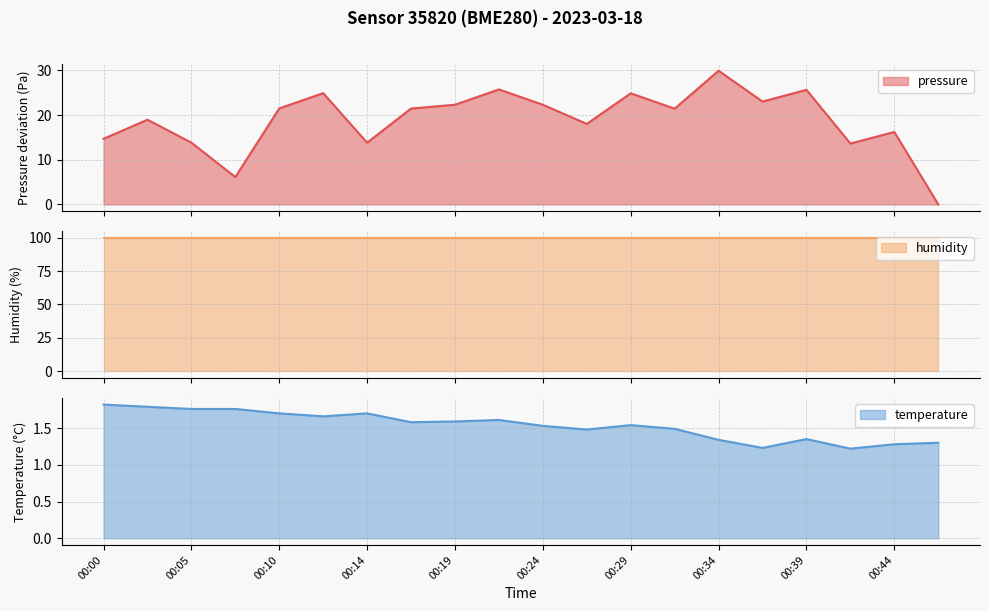

The temperature series shows 1.7 at 00:14. True or false?

True